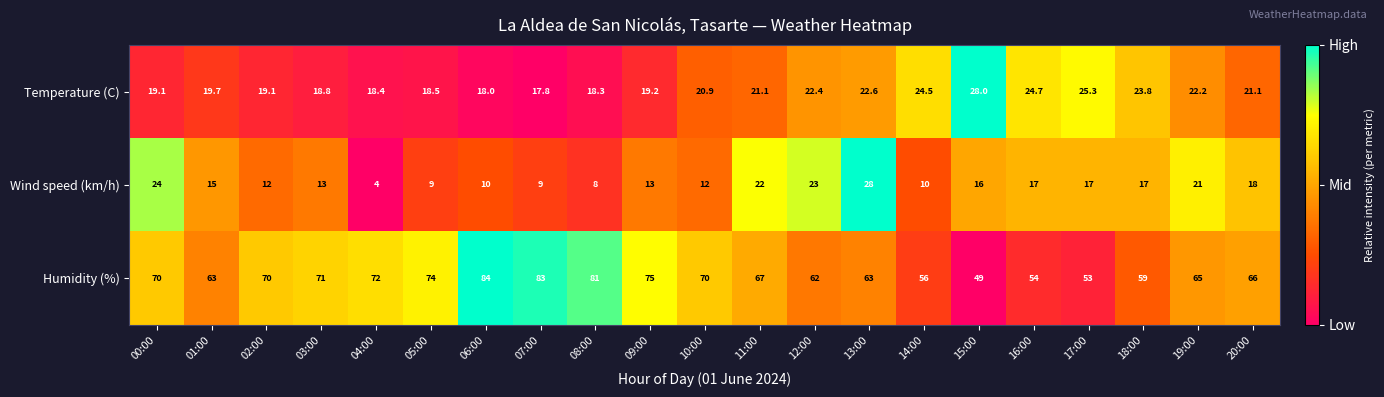

Where is Humidity (%) nearest to the value 66?

20:00